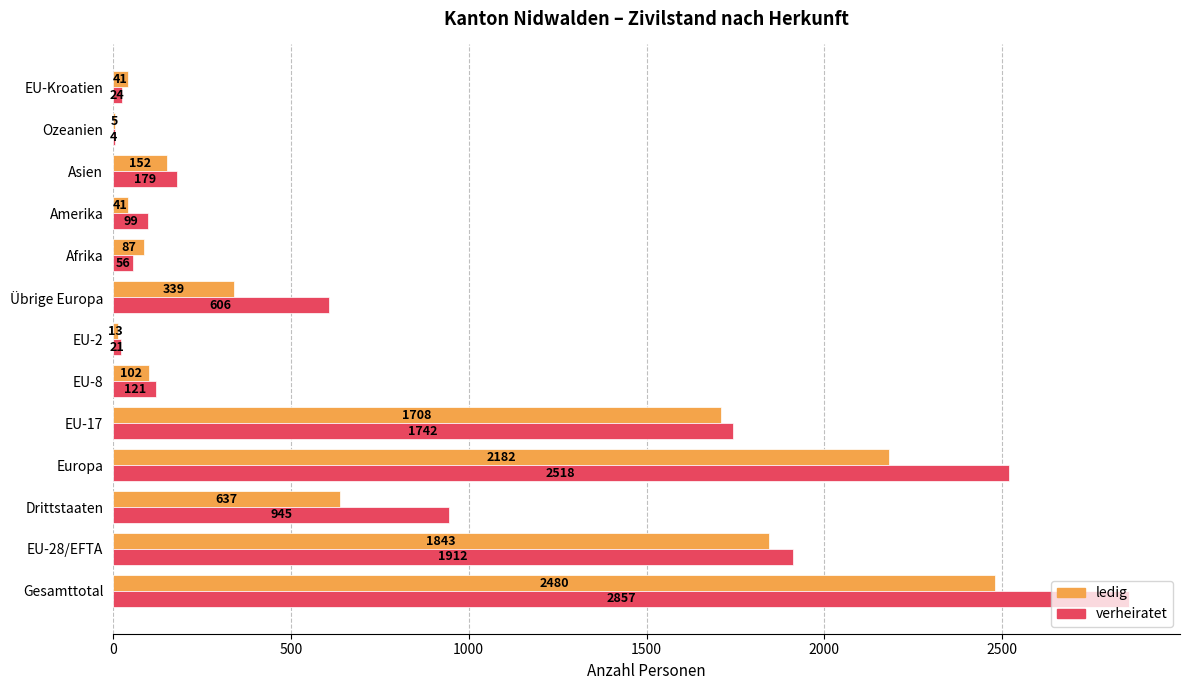

The verheiratet series shows 809 at Übrige Europa. True or false?

False